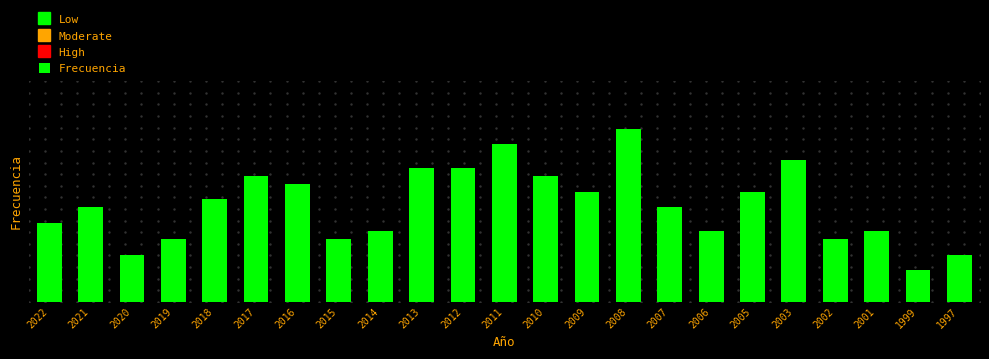

What is the greatest value displayed?

22